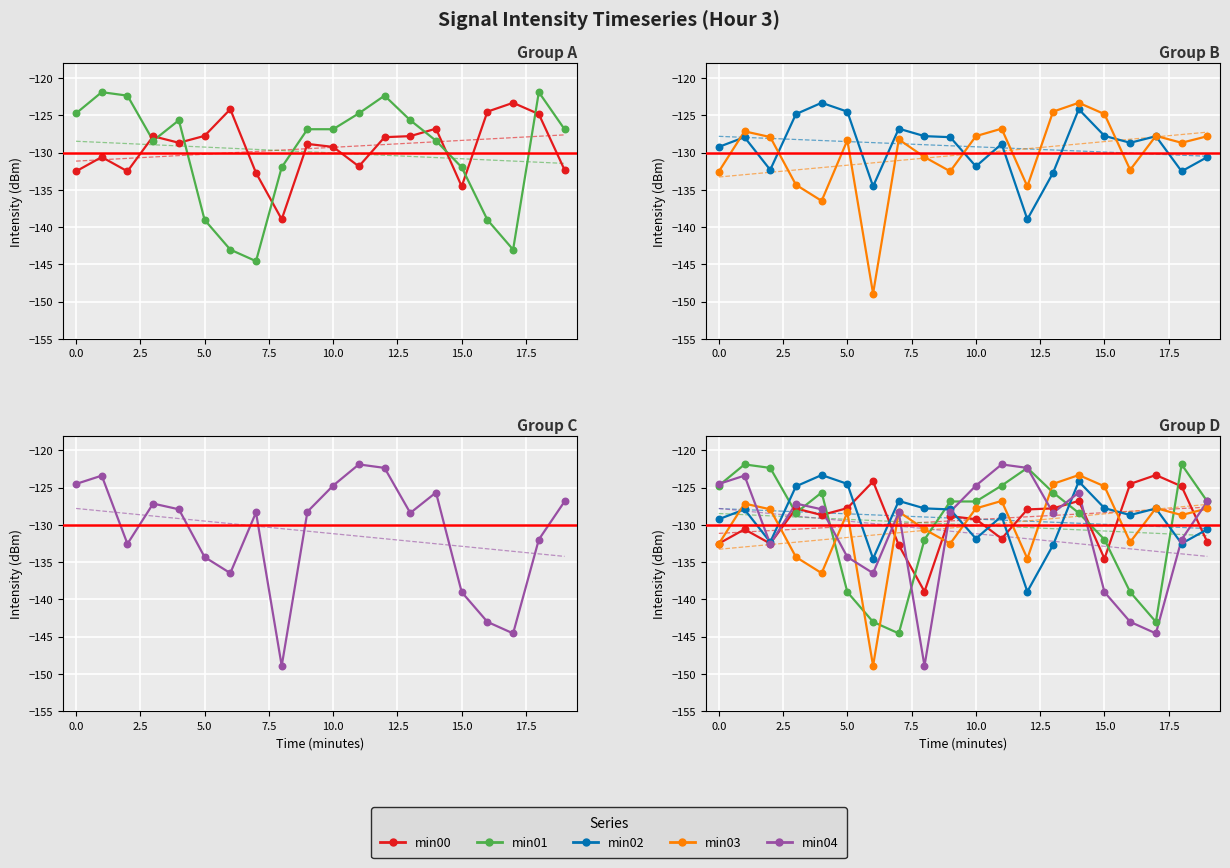

Which series has the largest Y range (max minus min)?

min04